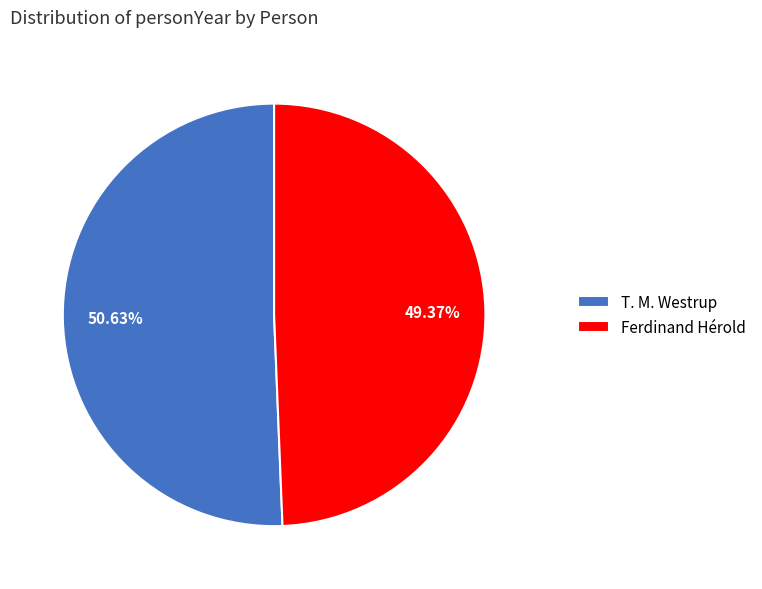

To the nearest percent, what percentage of the pie is Ferdinand Hérold?

49%